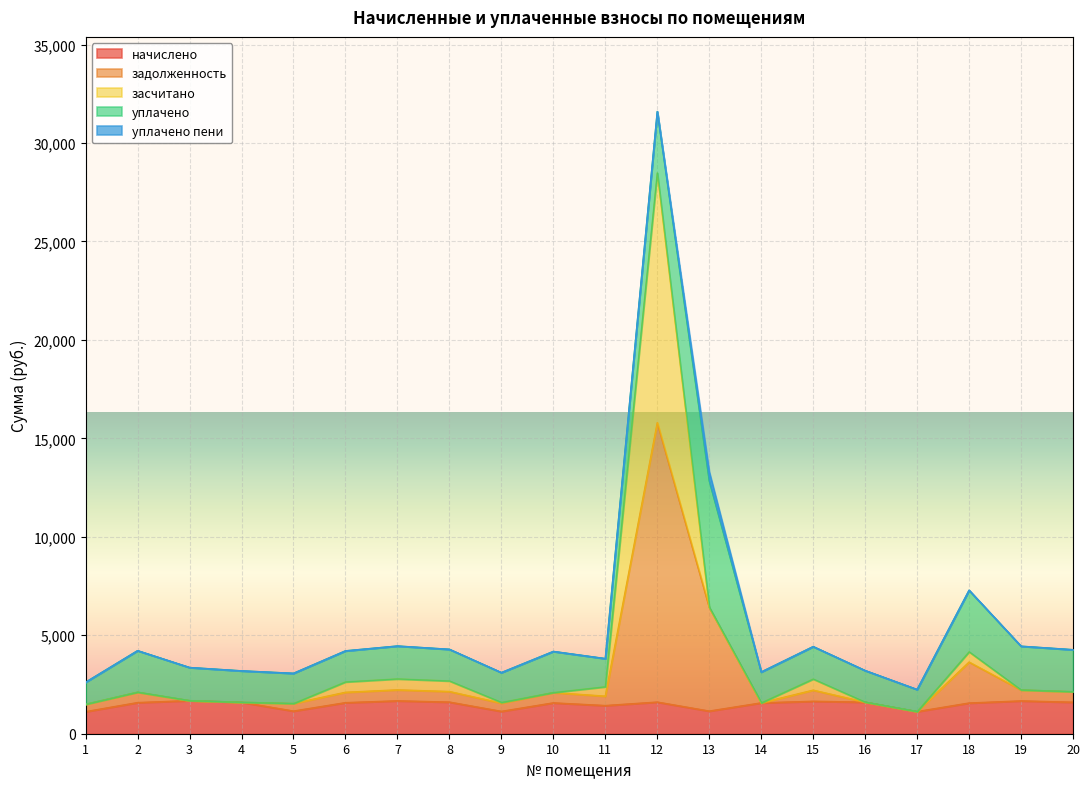

Which series has the largest range (max minus min)?

засчитано